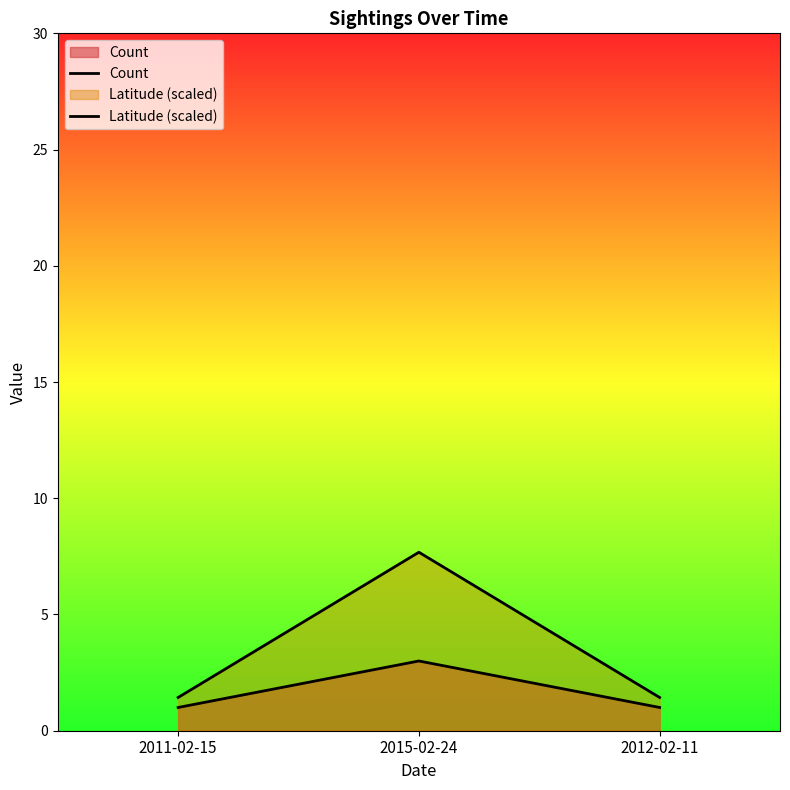

At which category is the sum across all series the highest?

2015-02-24